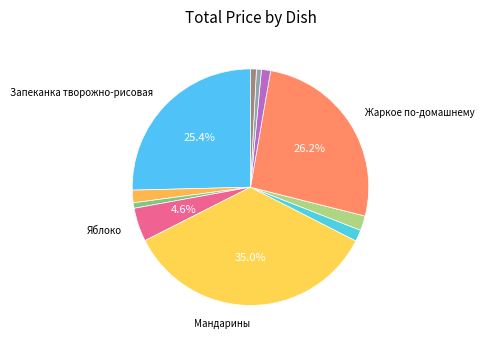

Which category has the smallest portion of the pie?

Хлеб ржано-пшеничный